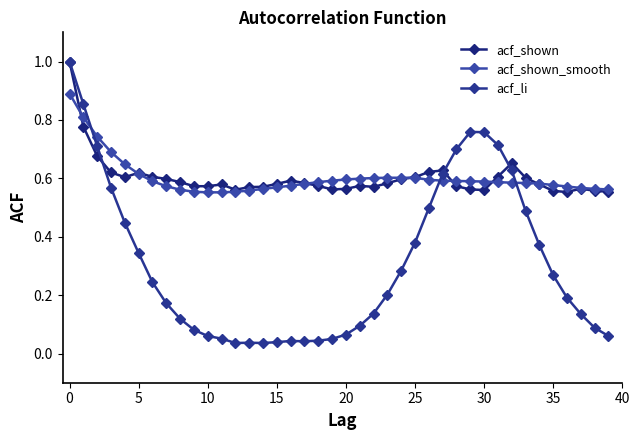

Which category has the lowest value in the acf_shown_smooth series?

10